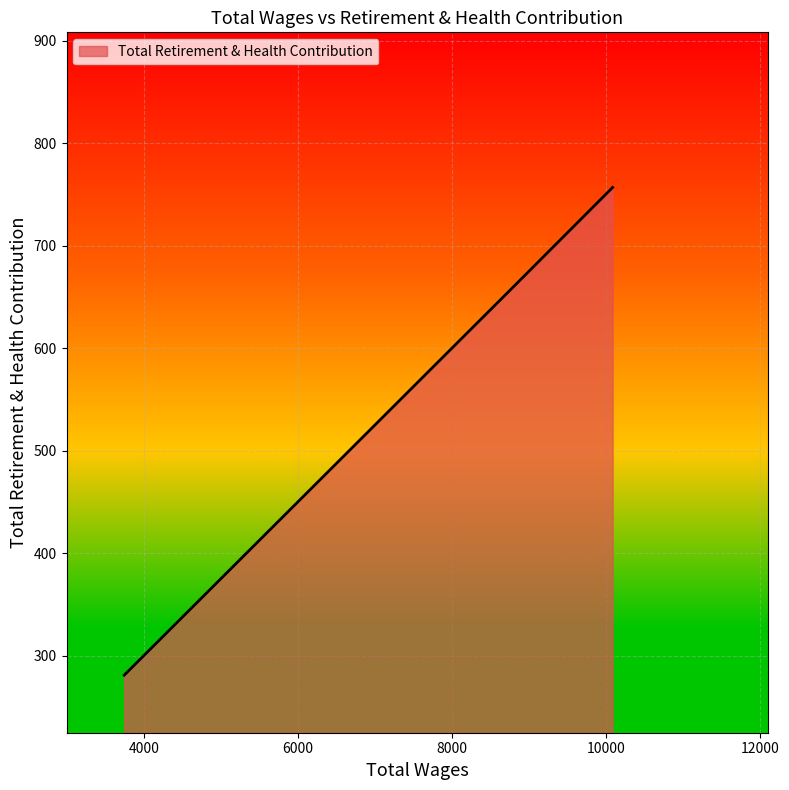

What is the average value?

566